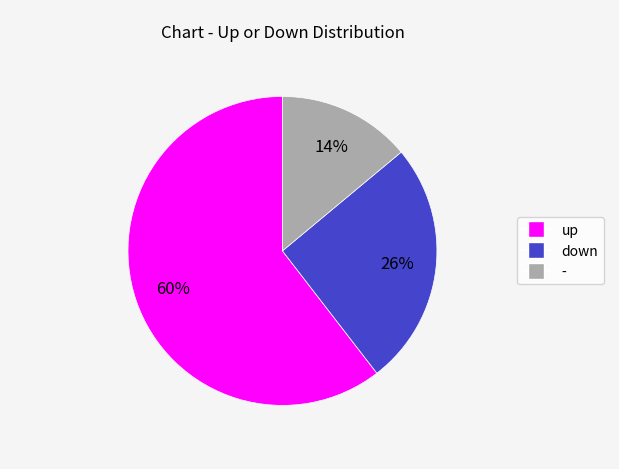

To the nearest percent, what is the combined percentage of up and -?

74%